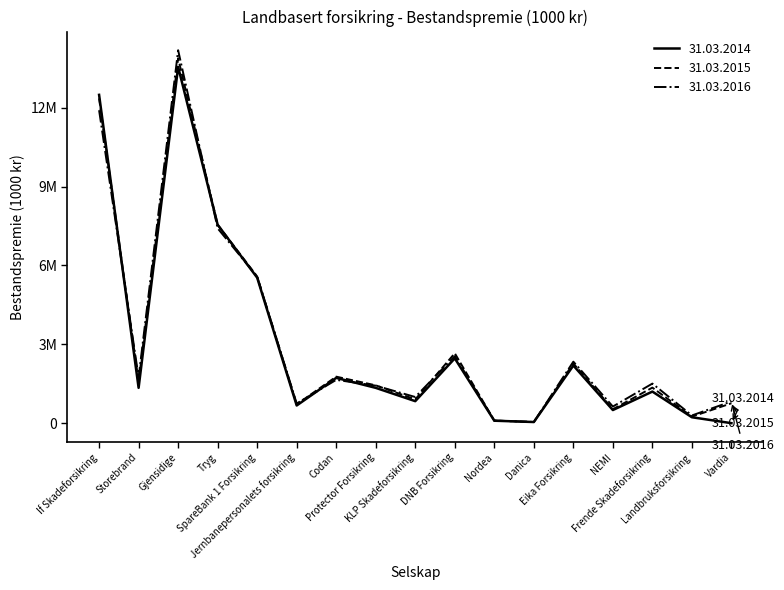

In 31.03.2015, how many points are lower than both neighbors (excluding endpoints)?

6